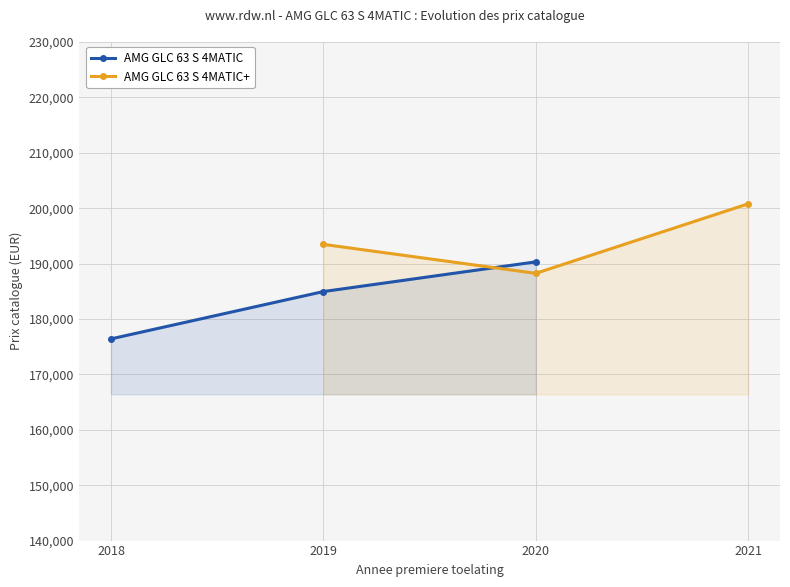

Which category has the lowest value in the AMG GLC 63 S 4MATIC series?

2018